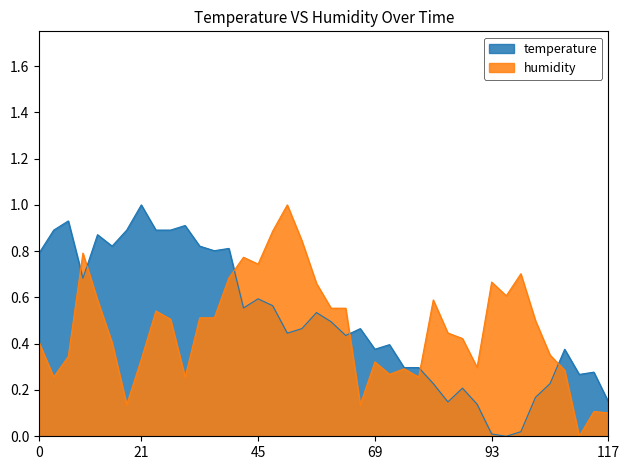

True or false: humidity has a value of 0.4 at 00:05.

False